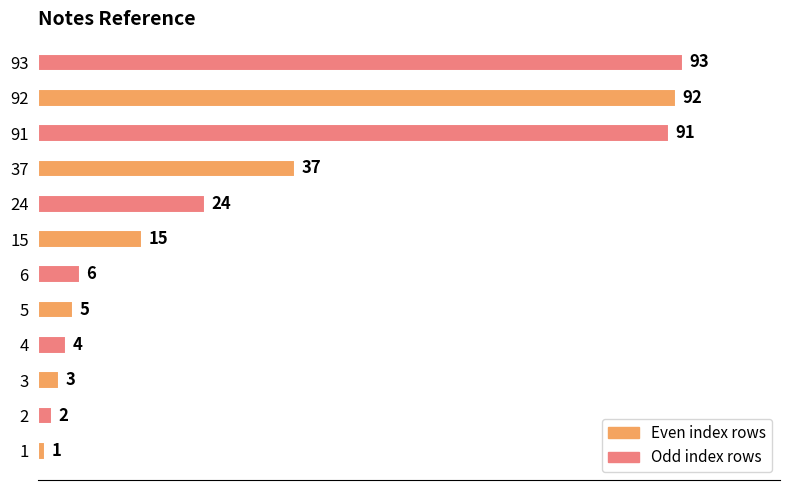

Approximately how many times larger is the value at 24 compared to 3?

8.0